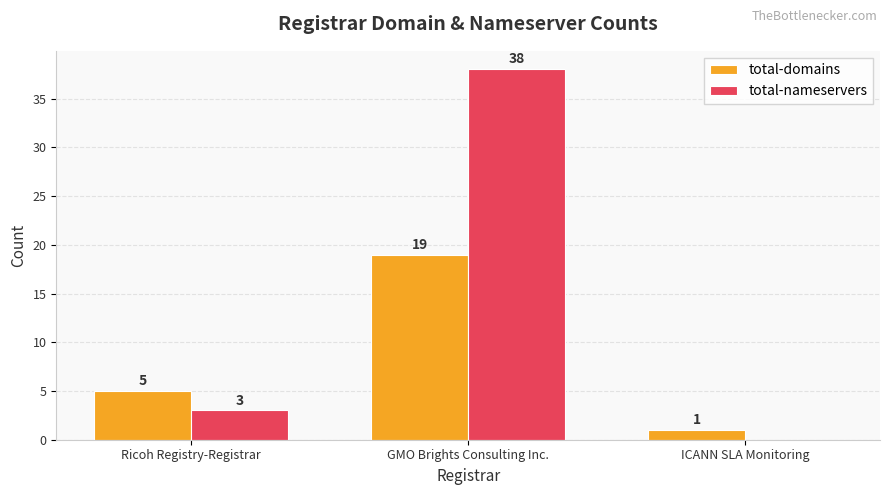

The total-nameservers series shows 5 at Ricoh Registry-Registrar. True or false?

False